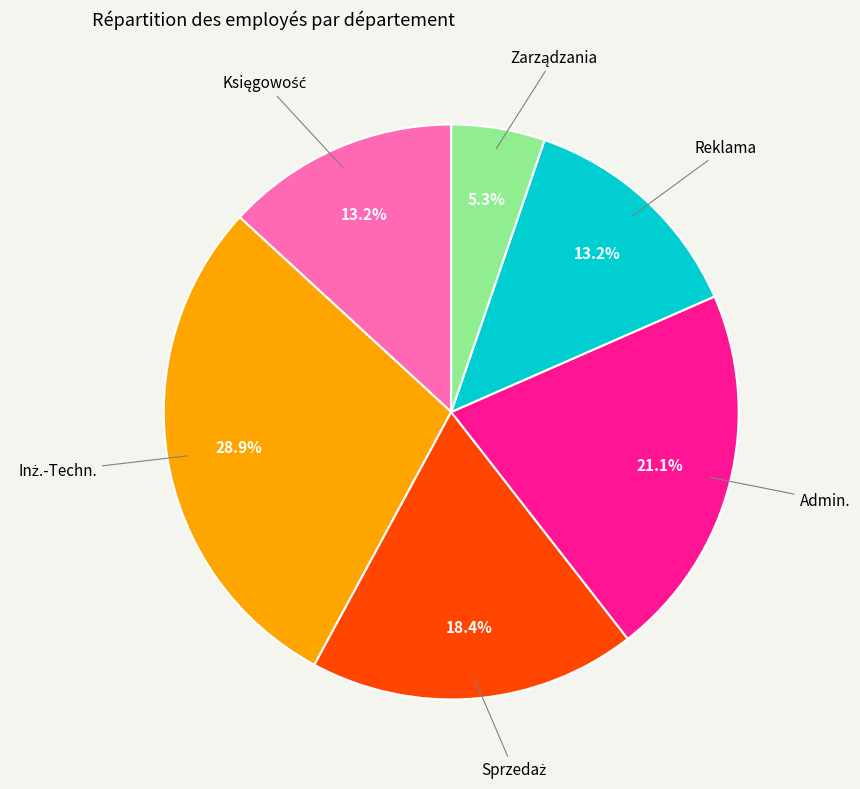

Is there a majority slice in this chart?

No